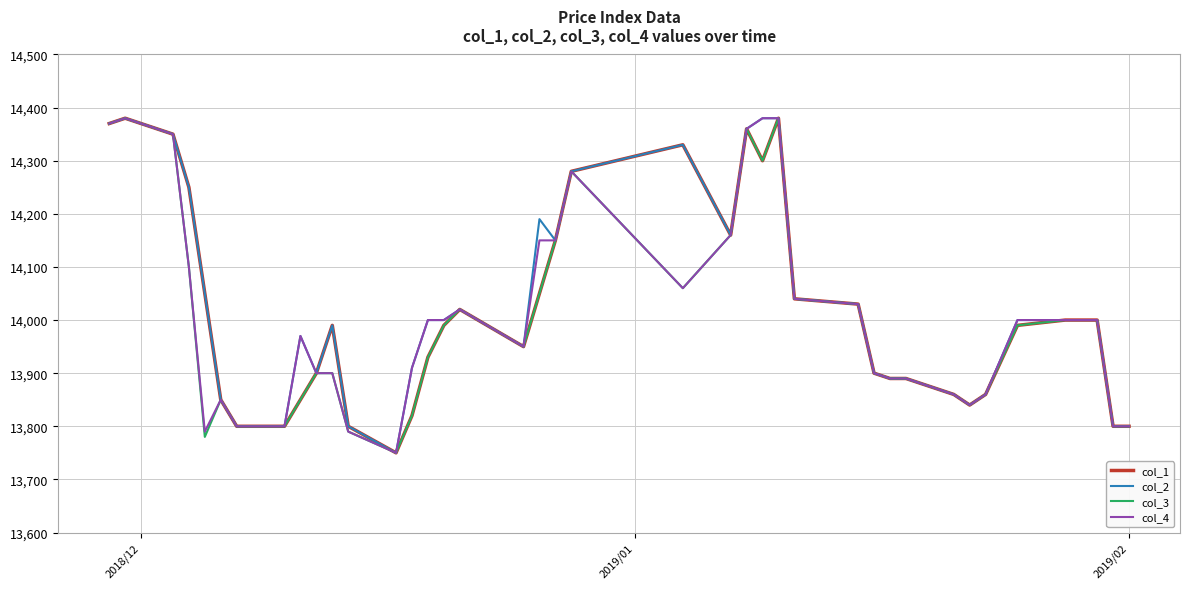

Rank the series by their average value, from lowest to highest.

col_3, col_4, col_1, col_2